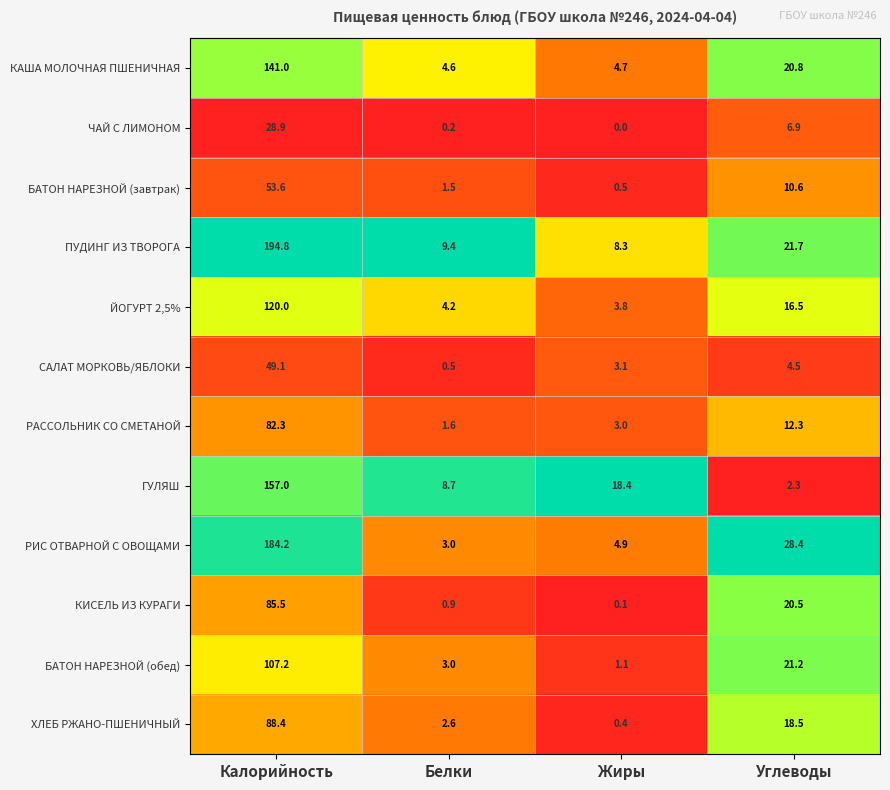

The БАТОН НАРЕЗНОЙ (завтрак) series shows 1.5 at Белки. True or false?

True